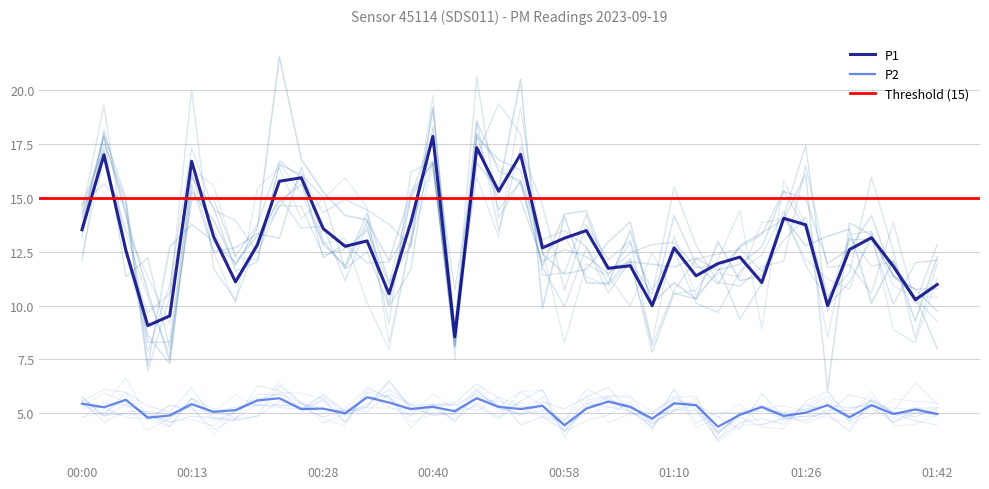

What is the difference between the highest and lowest values at 00:38?

8.7